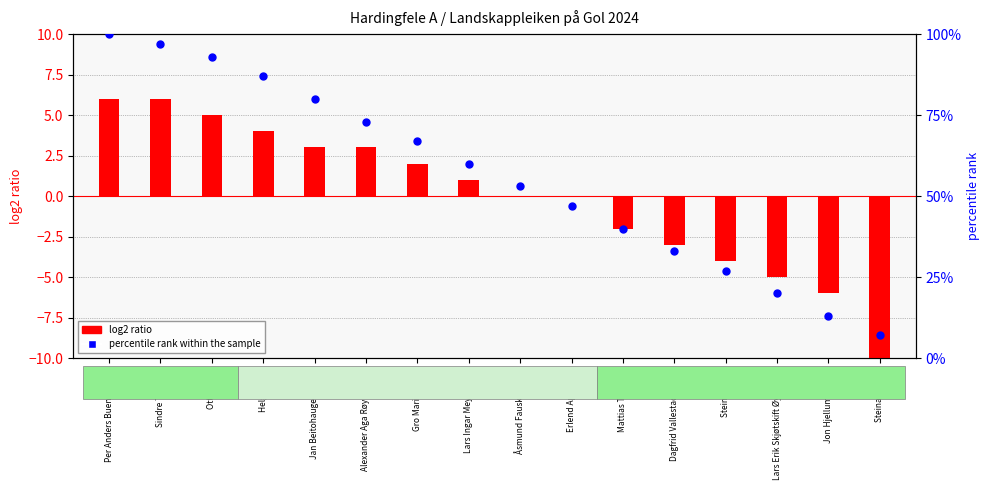

Which series has the largest Y range (max minus min)?

percentile rank within the sample